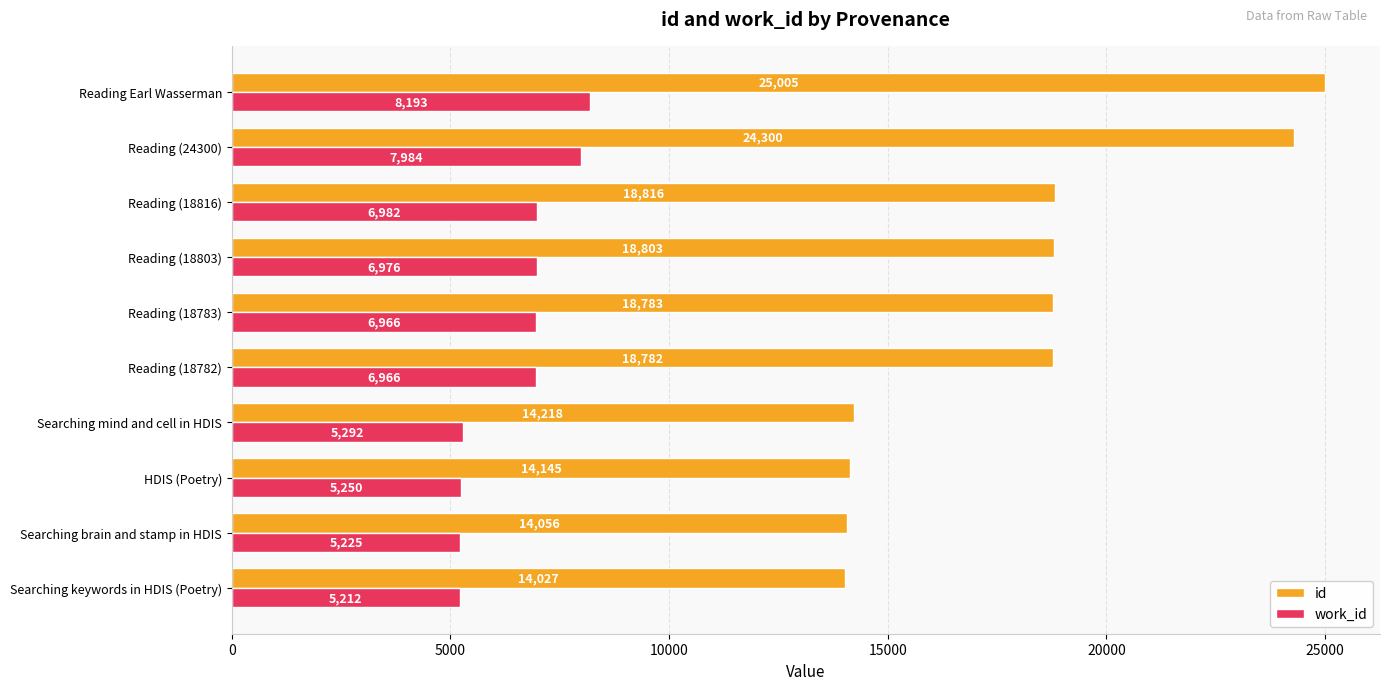

Rank the categories by id value from highest to lowest.

Reading Earl Wasserman, Reading (24300), Reading (18816), Reading (18803), Reading (18783), Reading (18782), Searching mind and cell in HDIS, HDIS (Poetry), Searching brain and stamp in HDIS, Searching keywords in HDIS (Poetry)